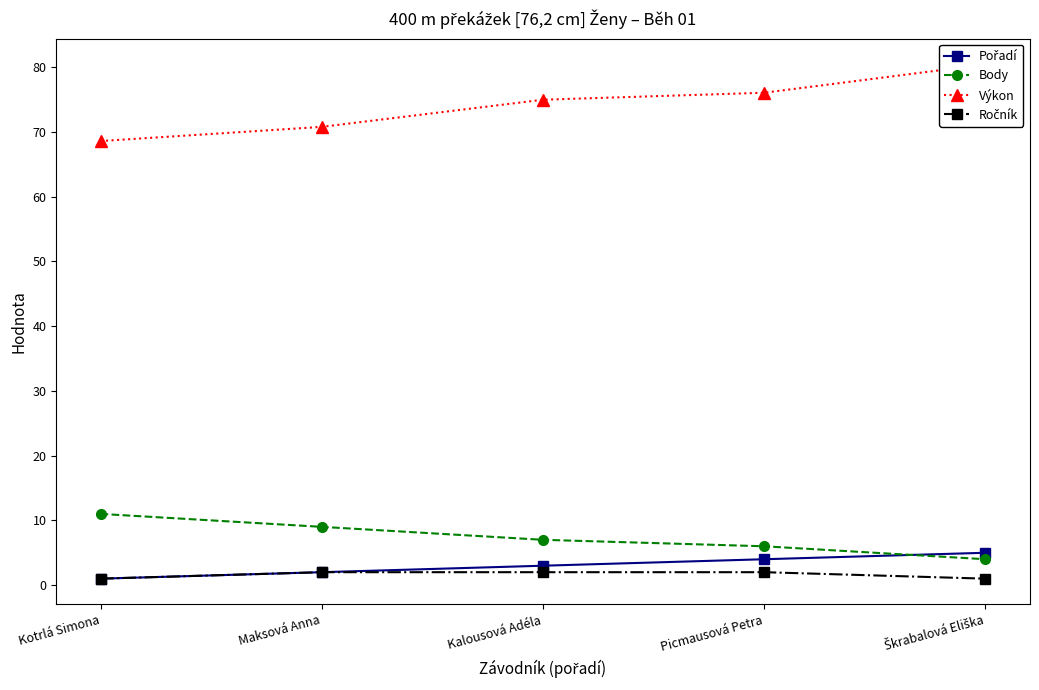

What value does the Ročník series have at Picmausová Petra?

2.0